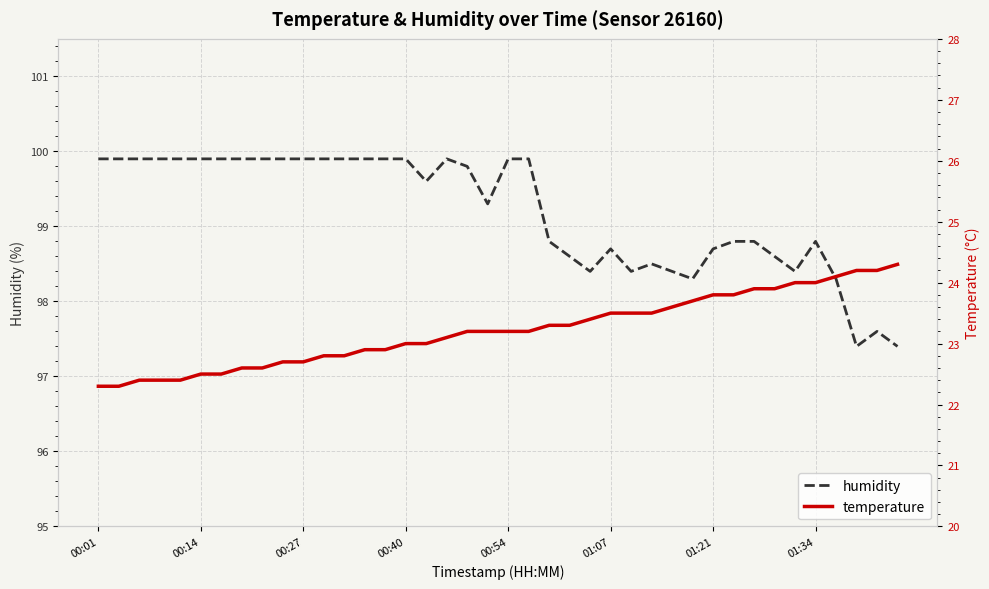

Where does the humidity series first go above 99?

00:01